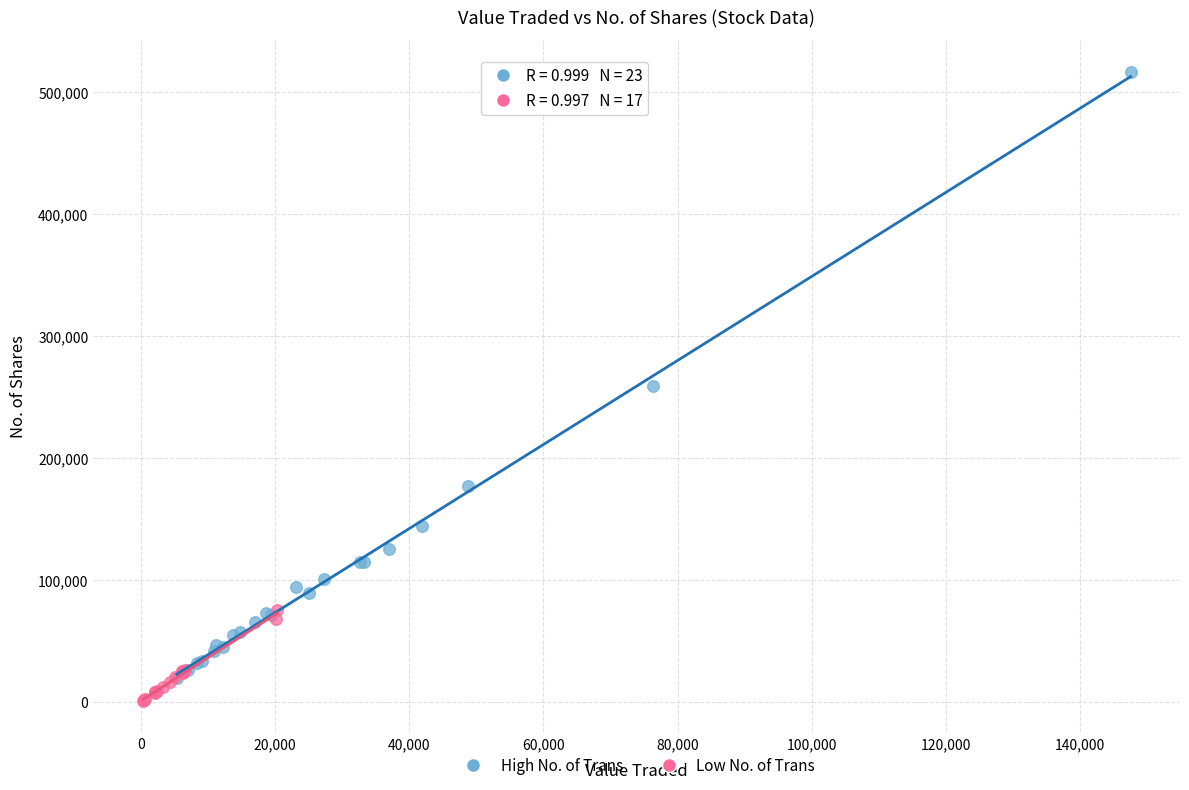

Which series reaches the maximum Y coordinate?

High No. of Trans